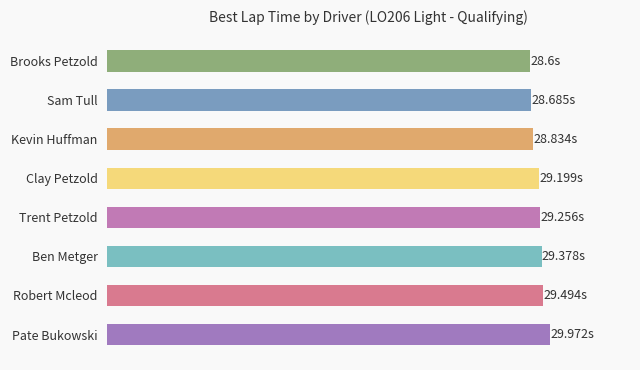

How many data points are less than 29?

3